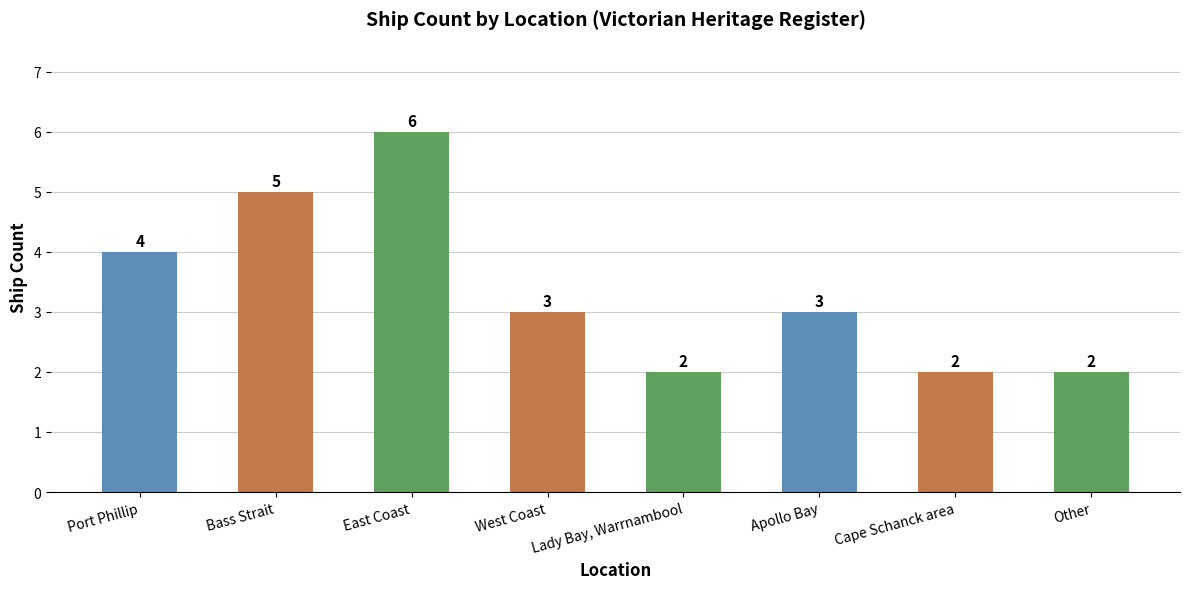

What is the change in value from Bass Strait to Lady Bay, Warrnambool?

-3